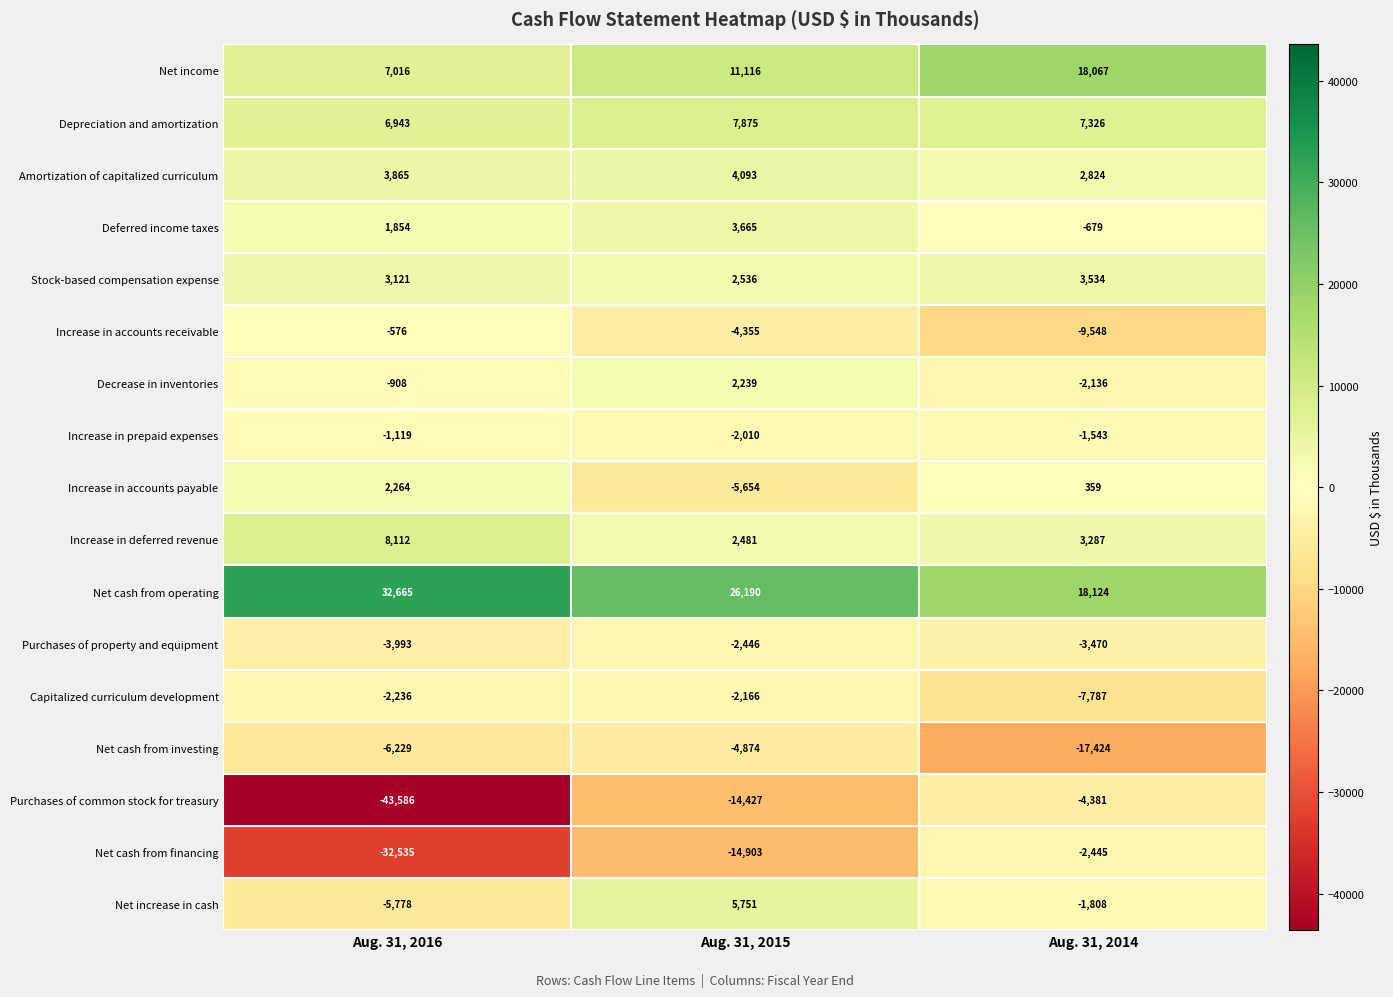

What is the smallest value displayed?

-43586